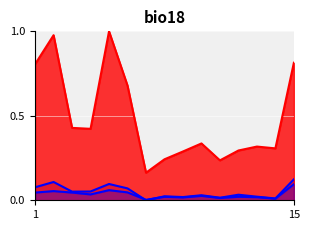

True or false: Total Refs. and Total Docs. (3years) cross at least once.

False